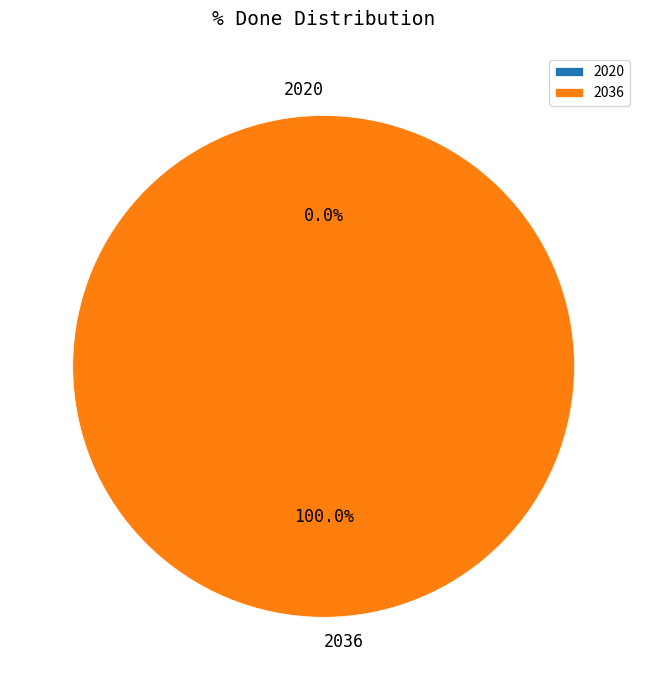

To the nearest percent, what is the average slice percentage?

50%